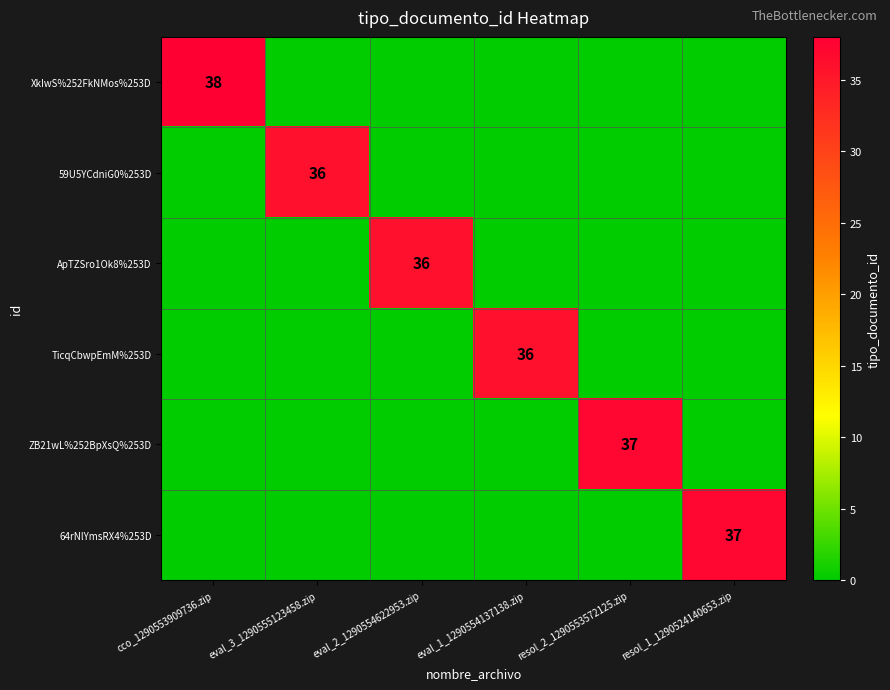

Count the number of categories in the chart.

6